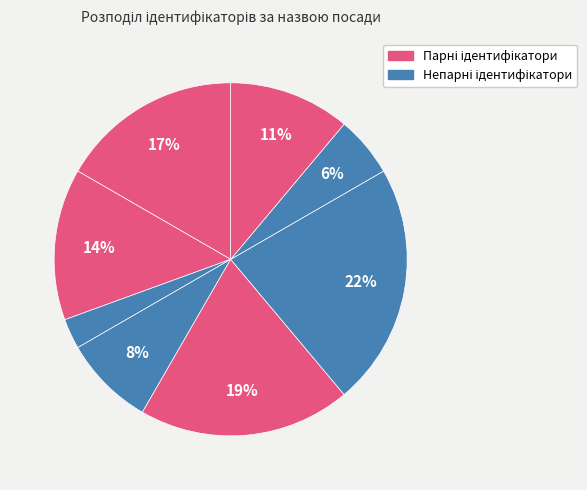

To the nearest percent, what is the average slice percentage?

12%